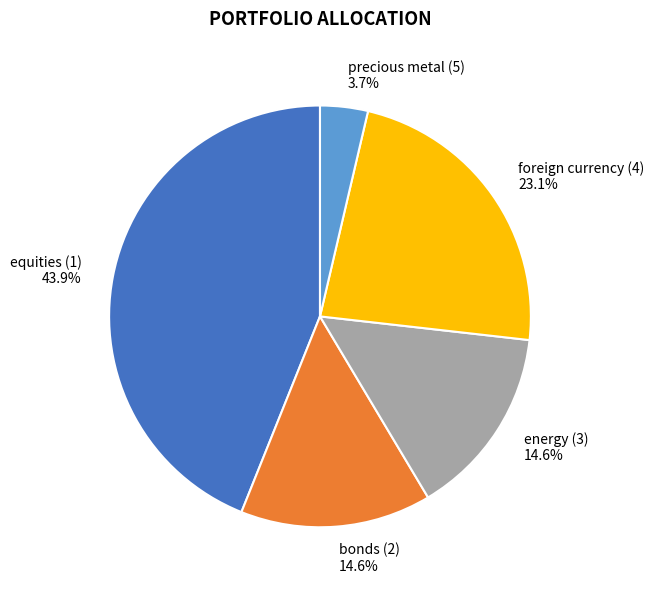

Which category has the biggest portion of the pie?

equities (1)